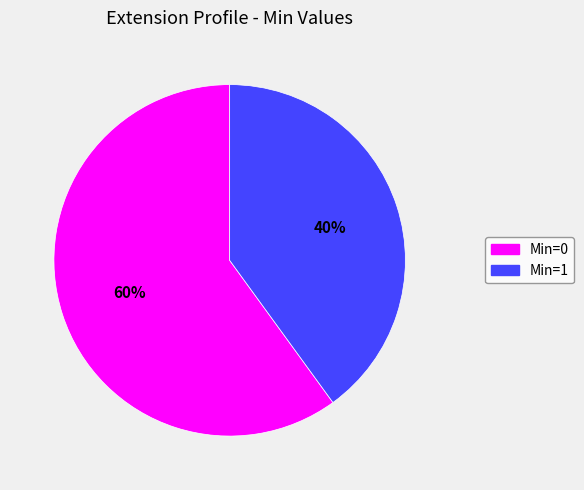

To the nearest percent, what is the difference between the largest and smallest slice percentages?

20%